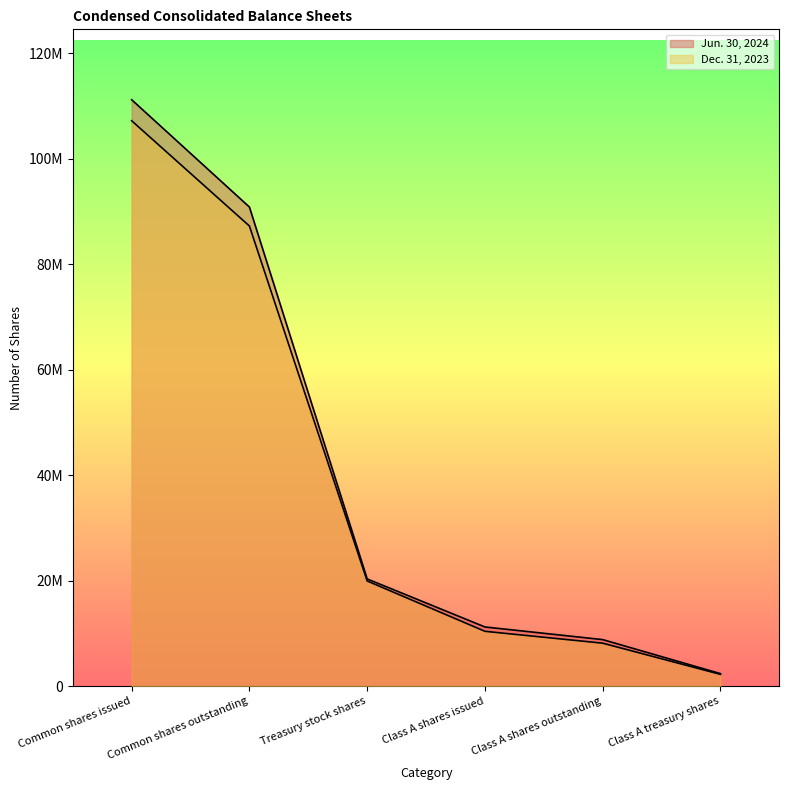

What is the total value across all series at Class A treasury shares?

4646349